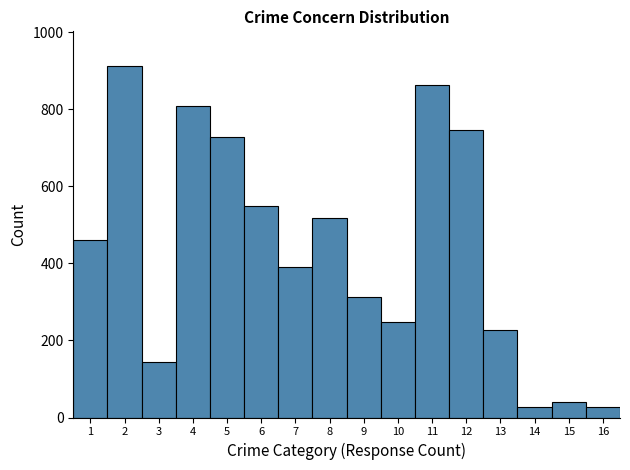

What is the height of the bar covering 7.5 to 8.5 on the x-axis? The values are not printed on the chart, so give them approximately, as read against the axis.

520